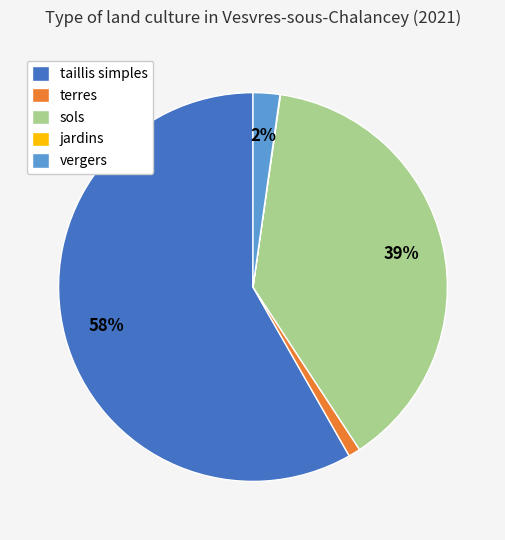

Which slice represents more than half of the pie?

taillis simples